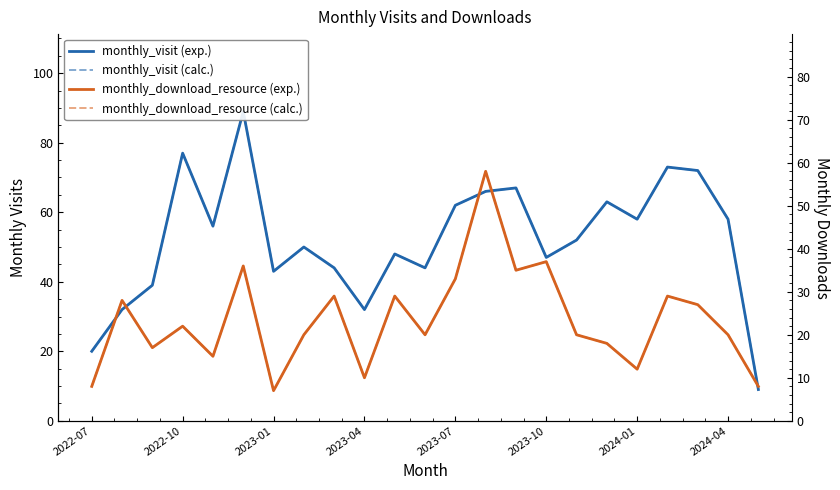

Which series has the largest total across all categories?

monthly_visit (exp.)